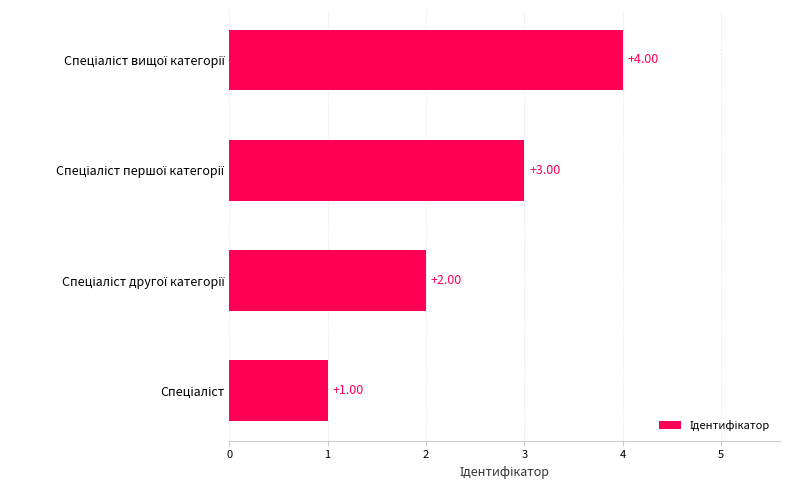

What is the difference between the maximum and minimum values?

3